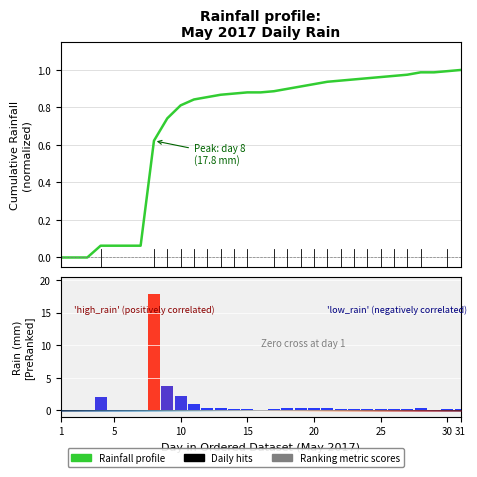

What is the sum of all Ranking metric scores values?

31.8